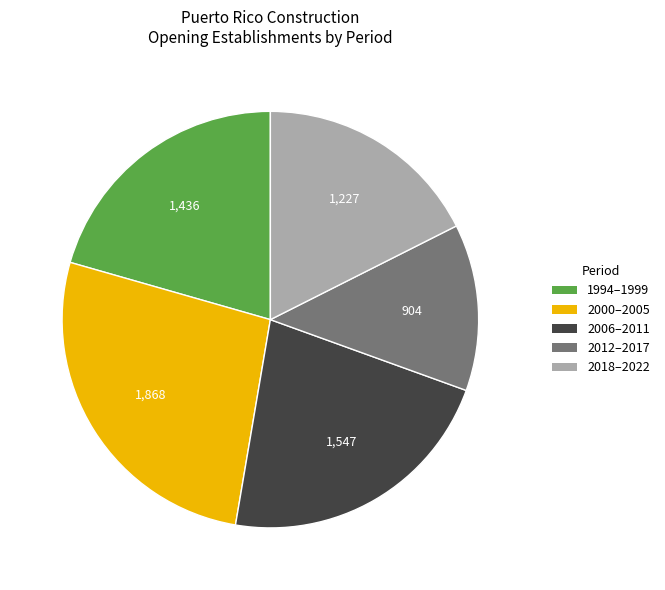

Is there a majority slice in this chart?

No